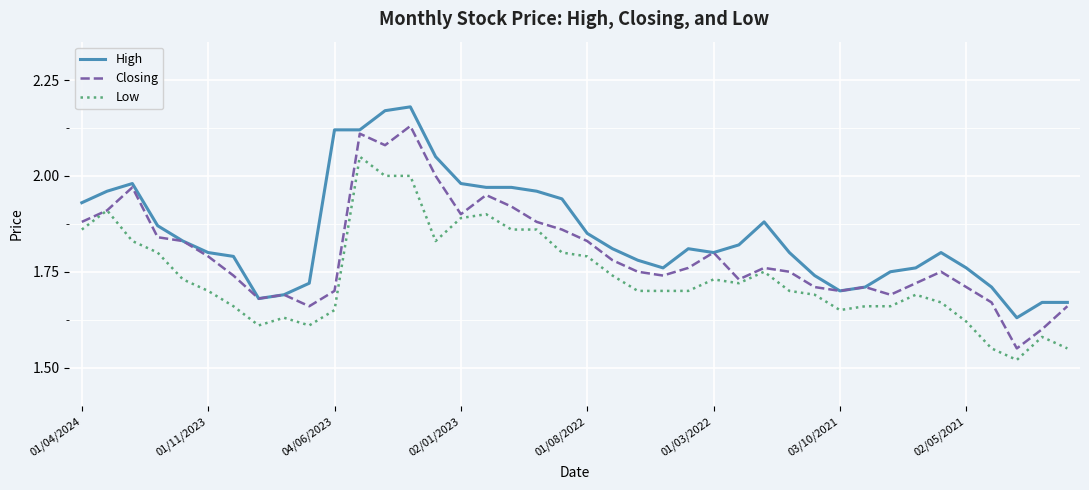

What is the difference between the maximum and second lowest values in the Closing series?

0.5